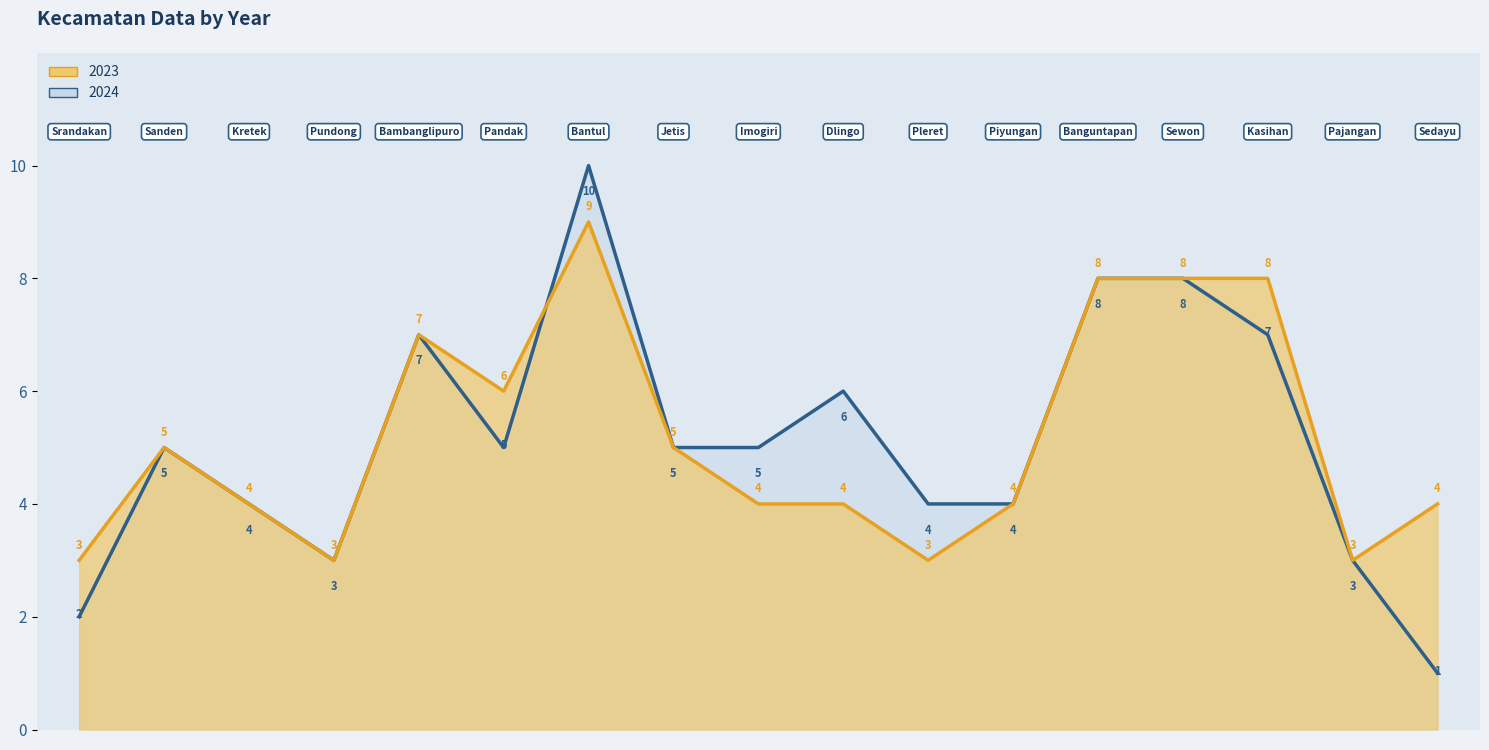

How many times do 2023 and 2024 cross each other?

1